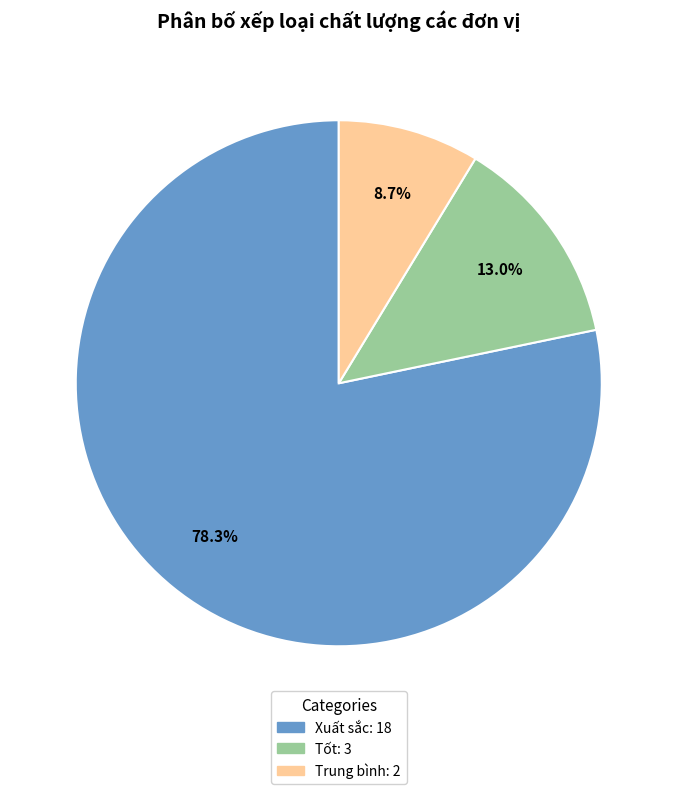

Is there a majority slice in this chart?

Yes